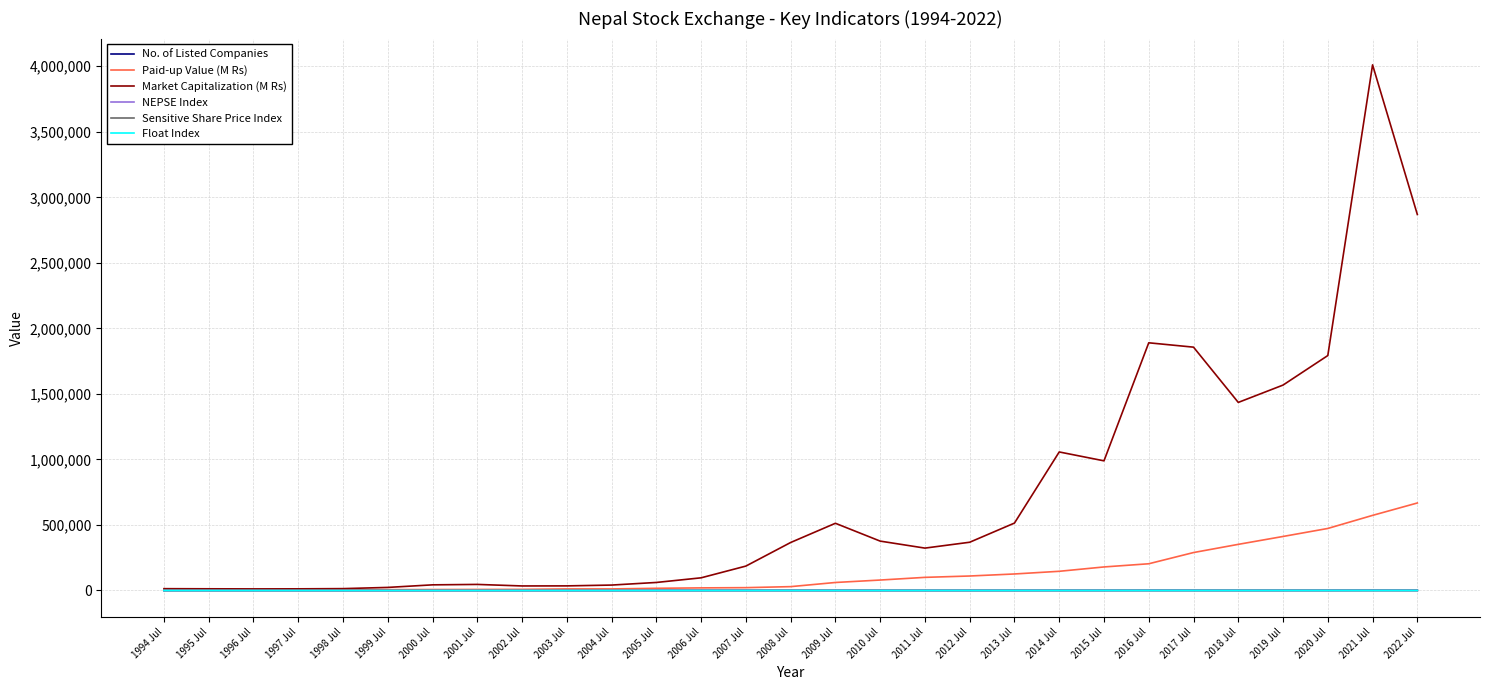

What is the greatest value displayed?

4010957.8